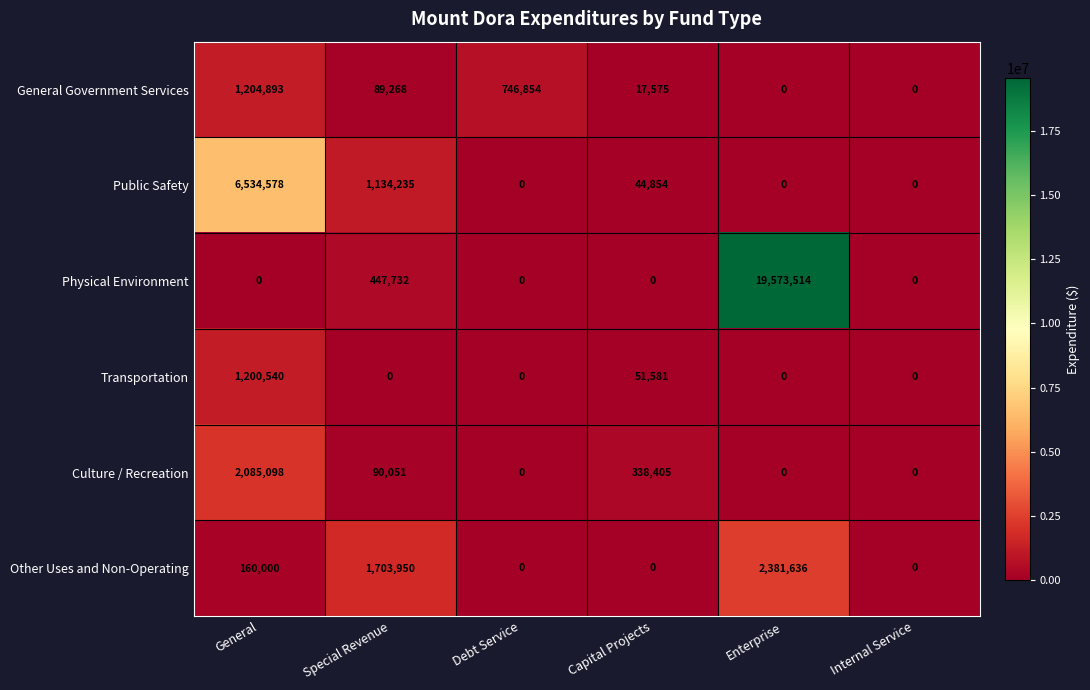

List the series in order of their peak value, highest first.

Physical Environment, Public Safety, Other Uses and Non-Operating, Culture / Recreation, General Government Services, Transportation